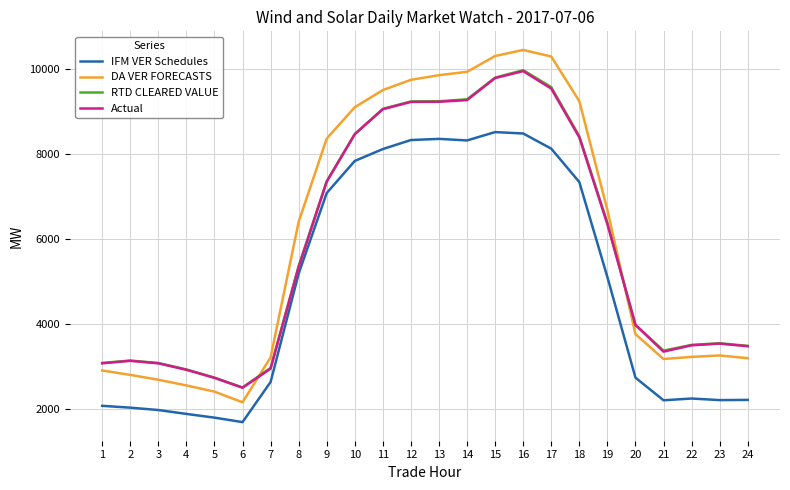

True or false: RTD CLEARED VALUE and DA VER FORECASTS cross at least once.

True